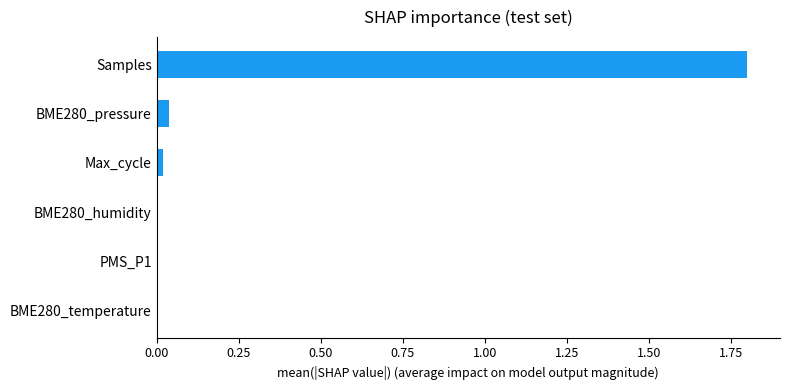

What is the sum of all values?

1.9